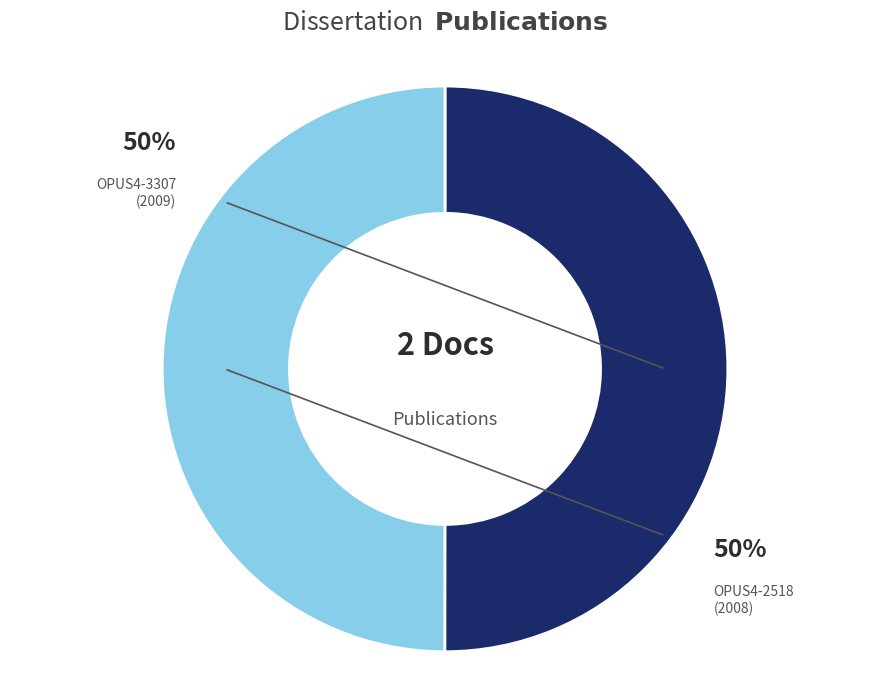

What is the ratio of the value at OPUS4-3307 to the value at OPUS4-2518?

1.0